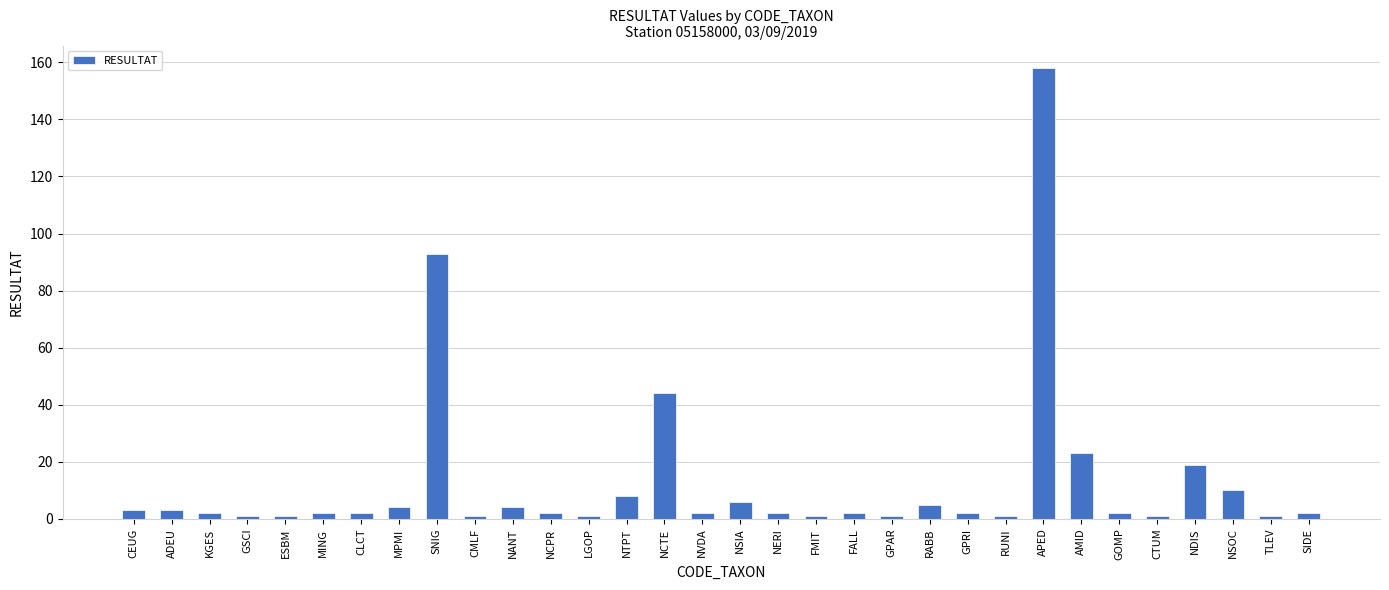

Which has a higher value, SNIG or NCTE?

SNIG